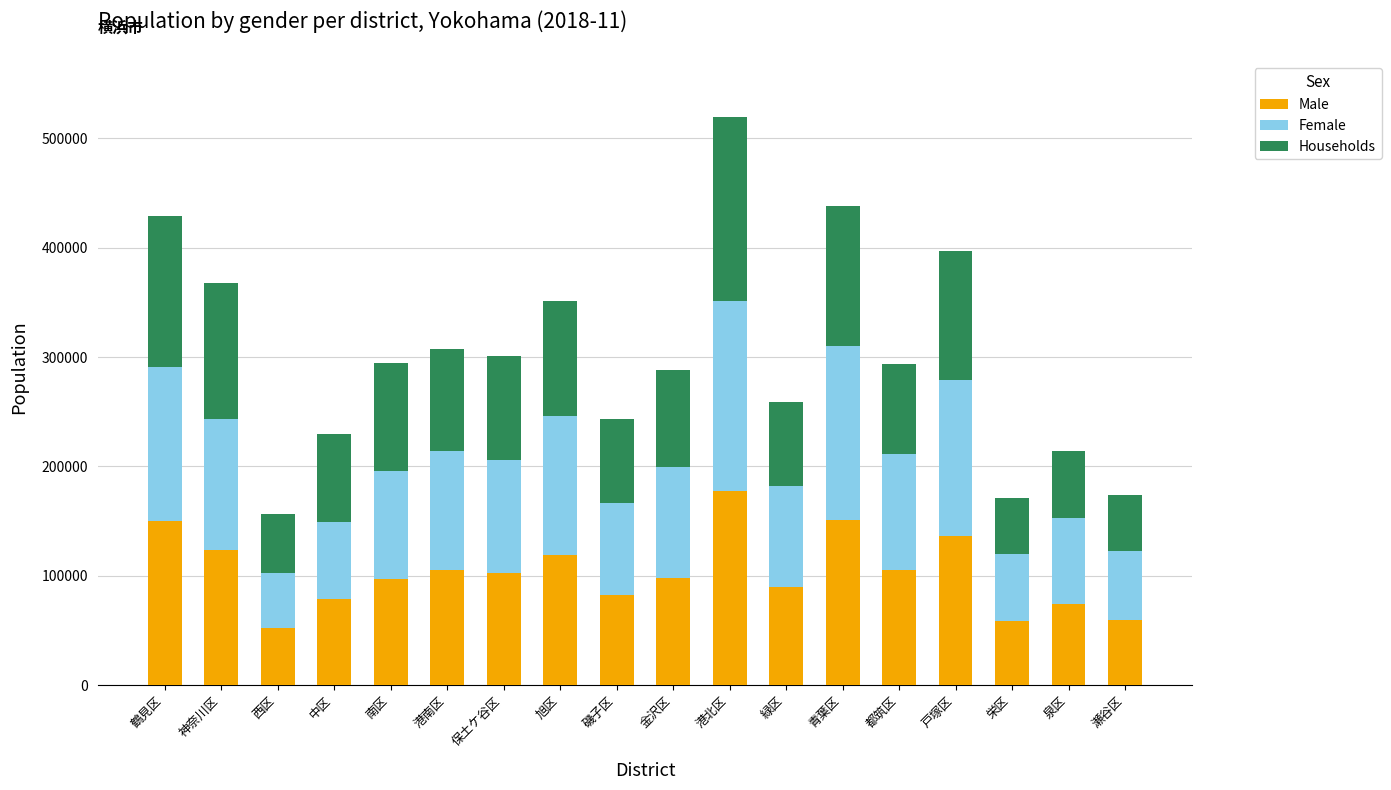

How many bars are there in total?

18